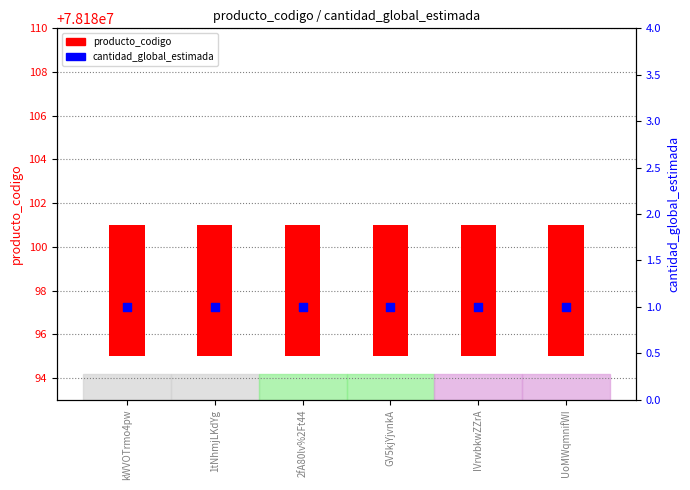

What is the total value across all series at 1tNhmjLKdYg?

7